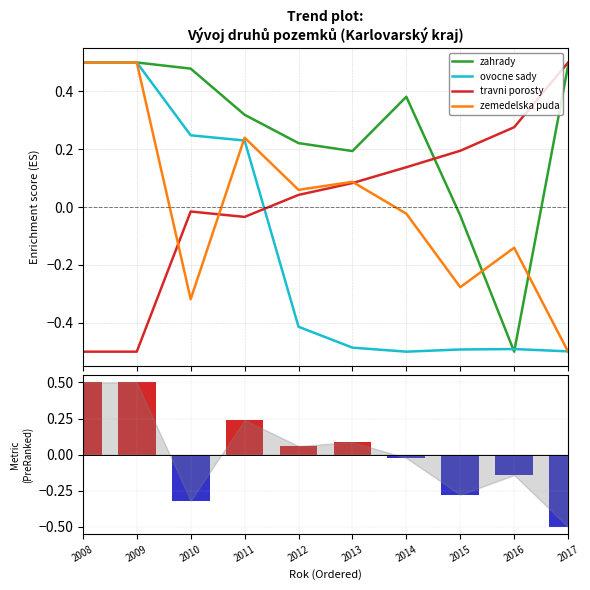

Between 2012 and 2014, which series saw the biggest shift?

zahrady